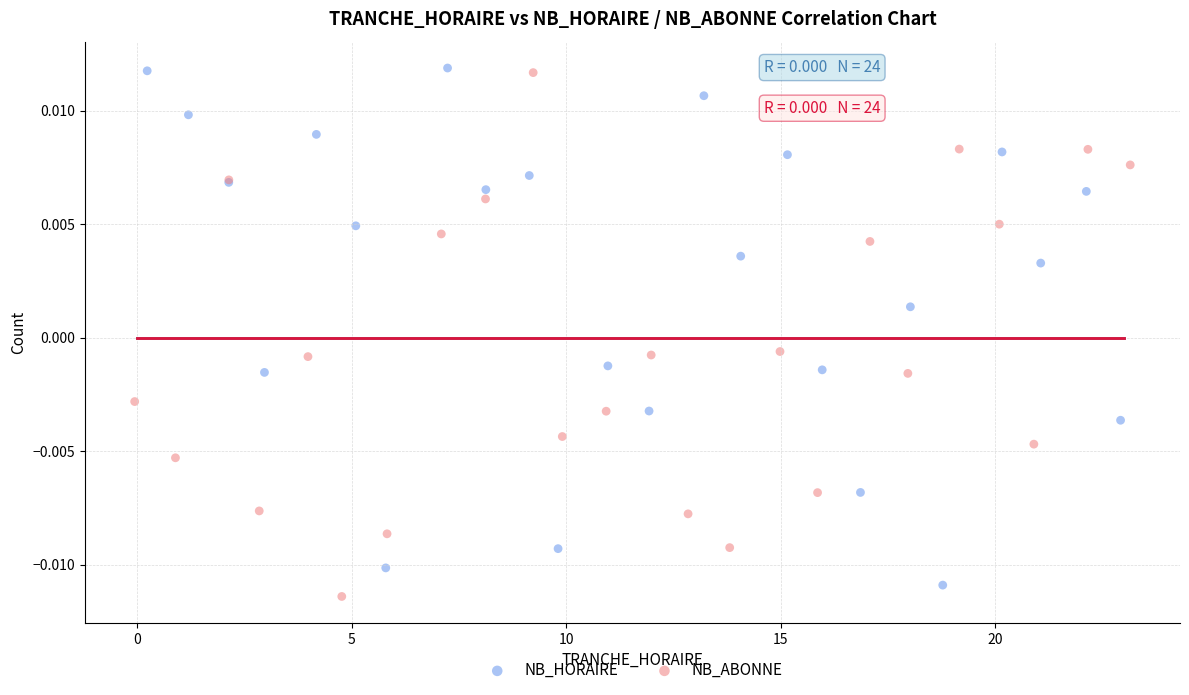

Which series has the widest spread of Y values?

NB_ABONNE